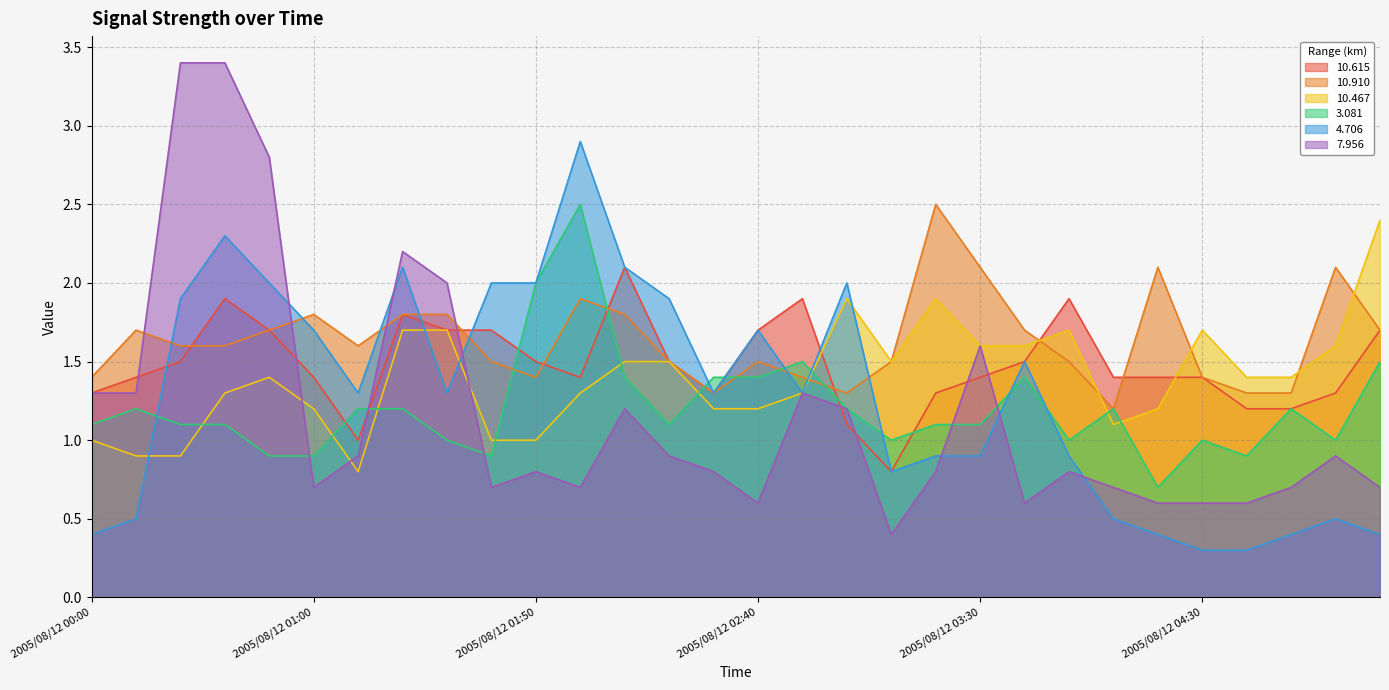

Which series has the largest range (max minus min)?

7.956